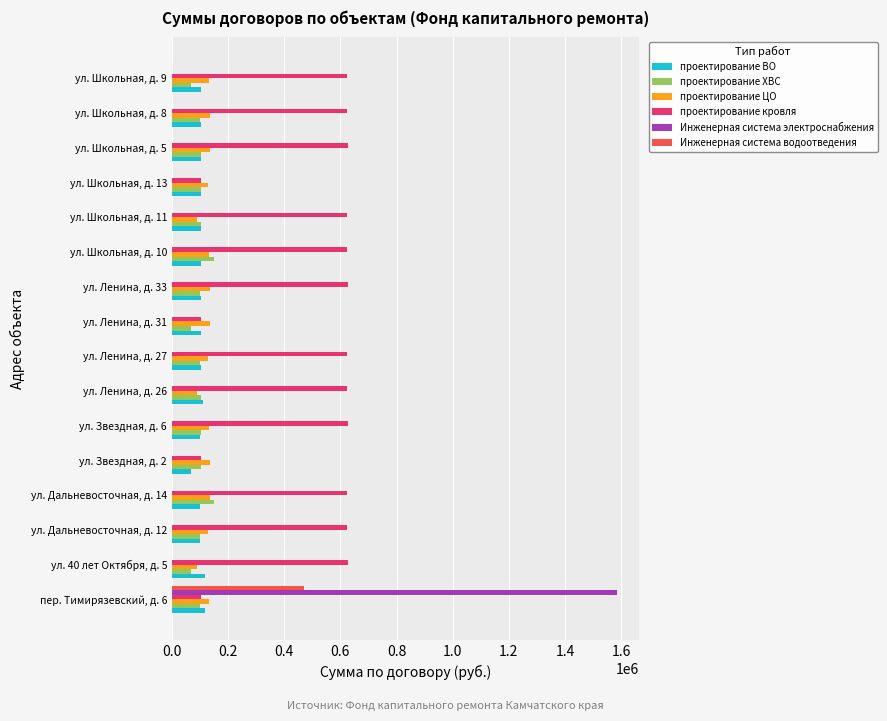

Which category has the highest value across all series?

пер. Тимирязевский, д. 6